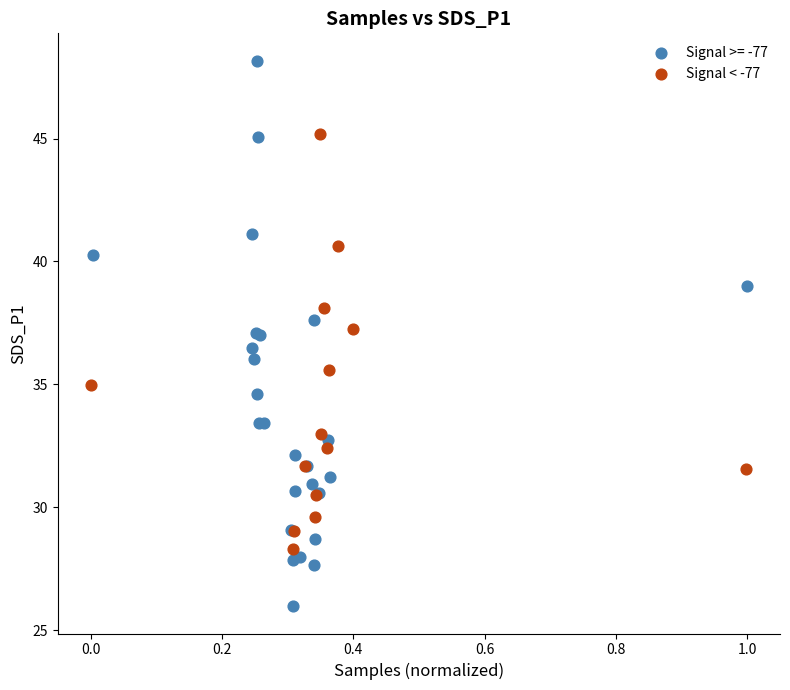

Which series reaches the maximum Y coordinate?

Signal >= -77